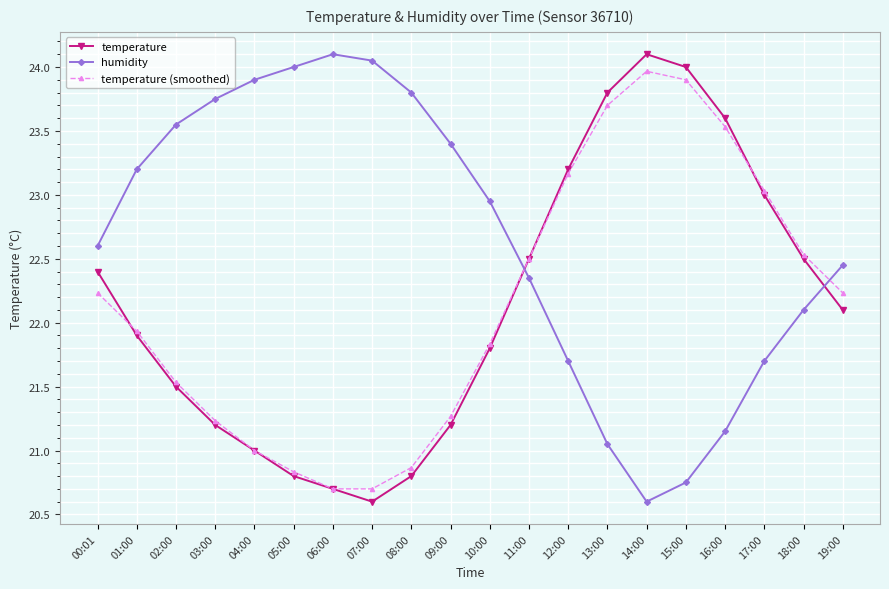

What is the label of the 12th point from the left?

11:00